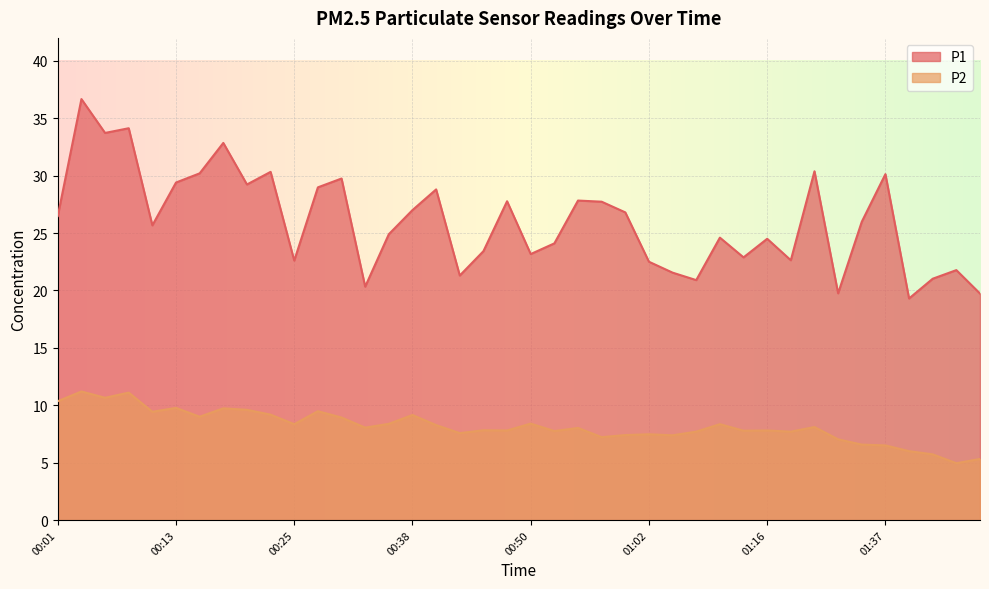

Reading left to right, extract all data points from this chart.

P1: 26.5	36.7	33.7	34.1	25.7	29.4	30.2	32.9	29.2	30.3	22.6	29.0	29.8	20.3	24.9	27.0	28.8	21.3	23.4	27.8	23.2	24.1	27.8	27.7	26.8	22.5	21.6	20.9	24.6	22.9	24.5	22.6	30.4	19.8	26.0	30.1	19.3	21.0	21.8	19.7
P2: 10.3	11.2	10.7	11.1	9.4	9.8	9.0	9.7	9.6	9.2	8.3	9.5	8.9	8.1	8.4	9.2	8.3	7.6	7.8	7.8	8.4	7.8	8.0	7.2	7.4	7.5	7.4	7.7	8.3	7.8	7.8	7.7	8.1	7.0	6.6	6.5	6.0	5.7	5.0	5.3